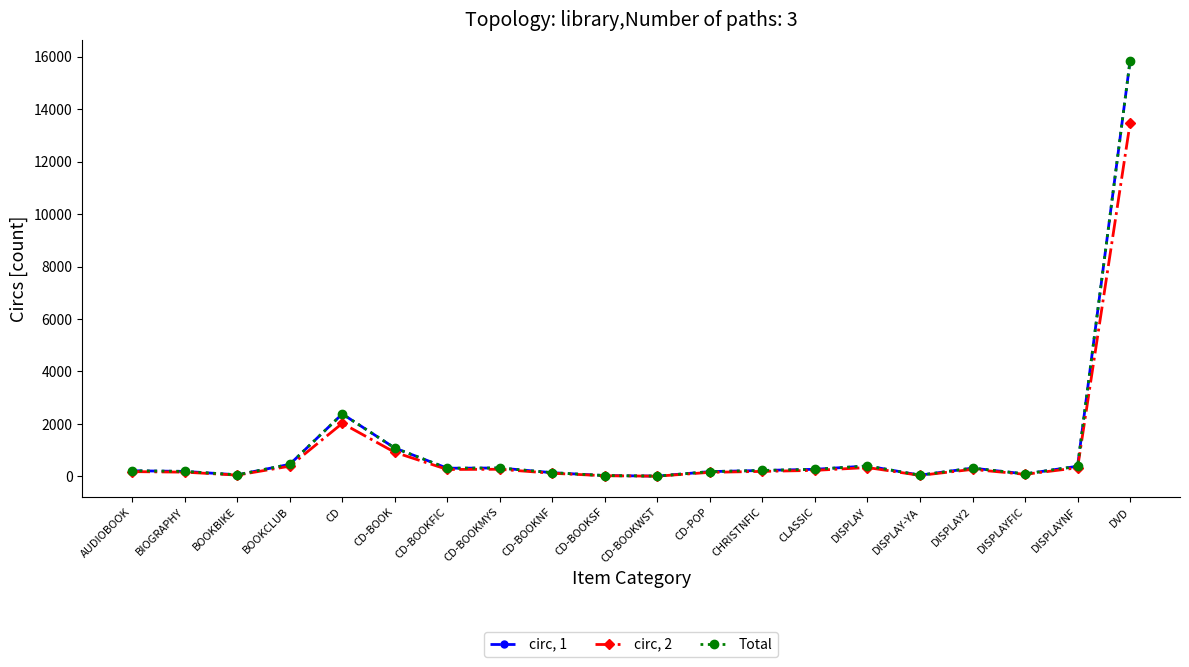

Which series has the widest spread of values?

circ, 1